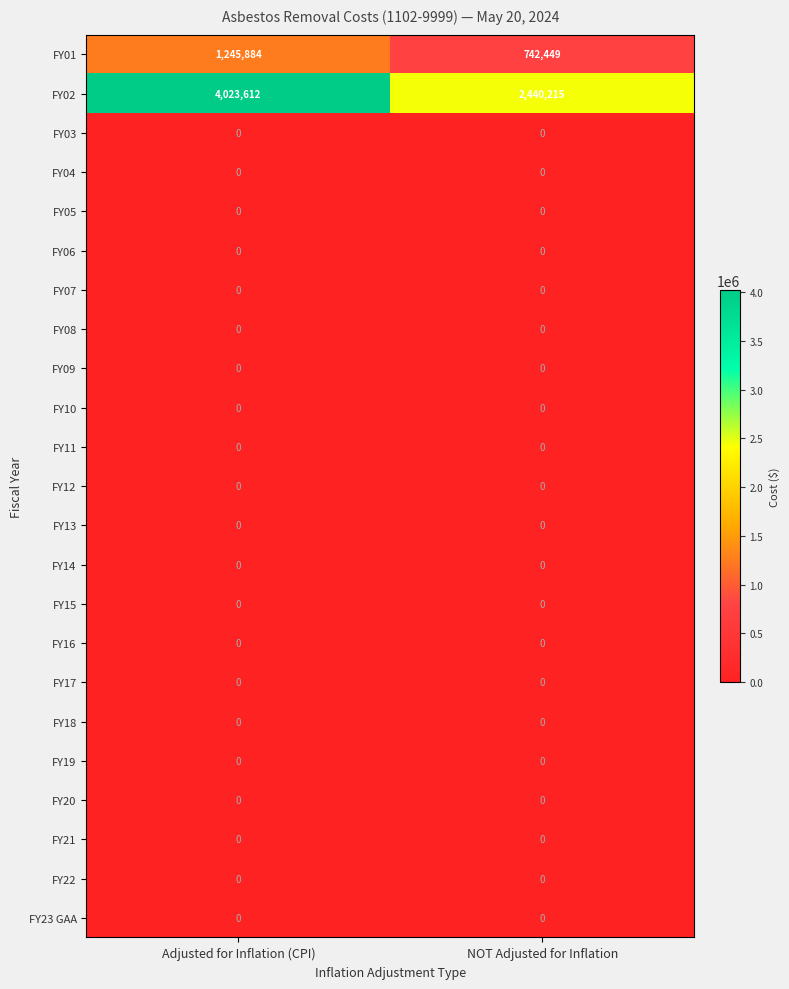

At which category does the chart reach its peak across all series?

Adjusted for Inflation (CPI)